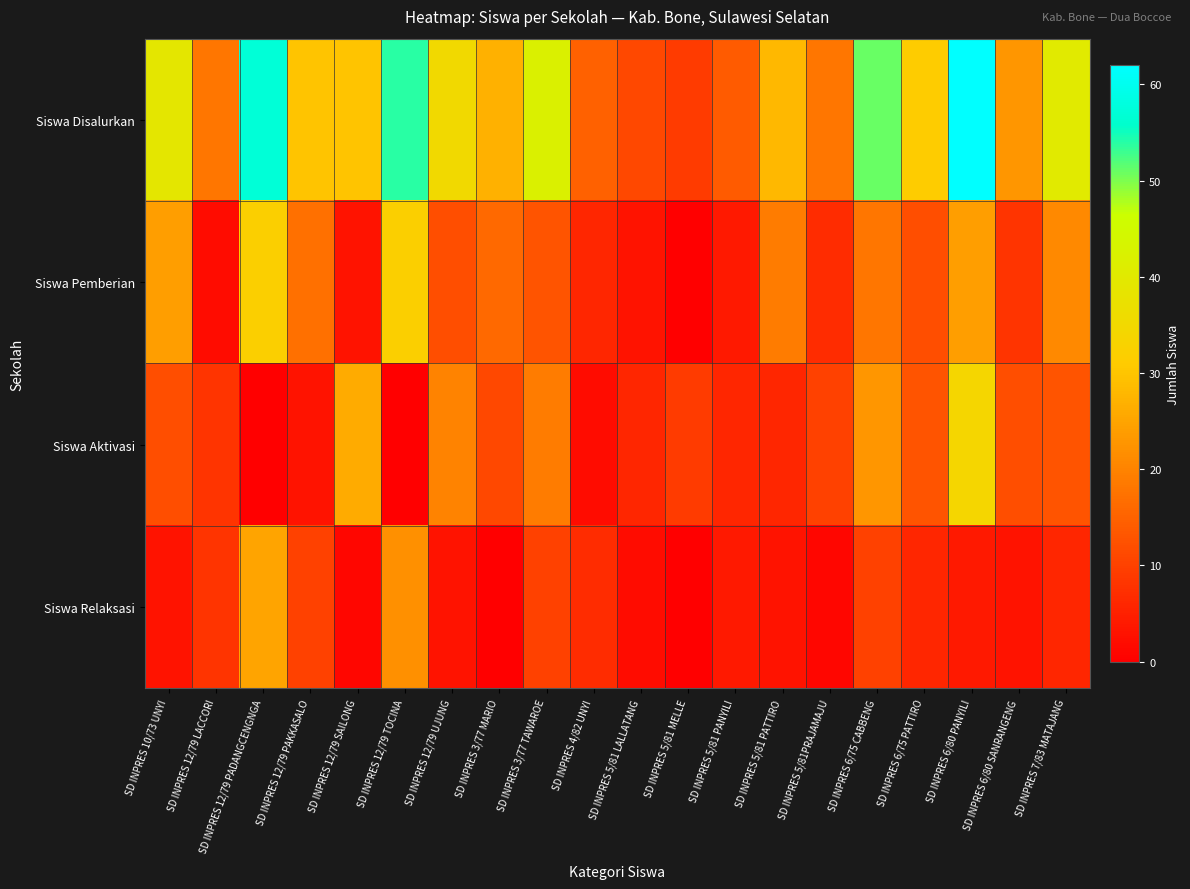

Between SD INPRES 12/79 PAKKASALO and SD INPRES 6/75 PATTIRO, which series saw the biggest shift?

Siswa Aktivasi